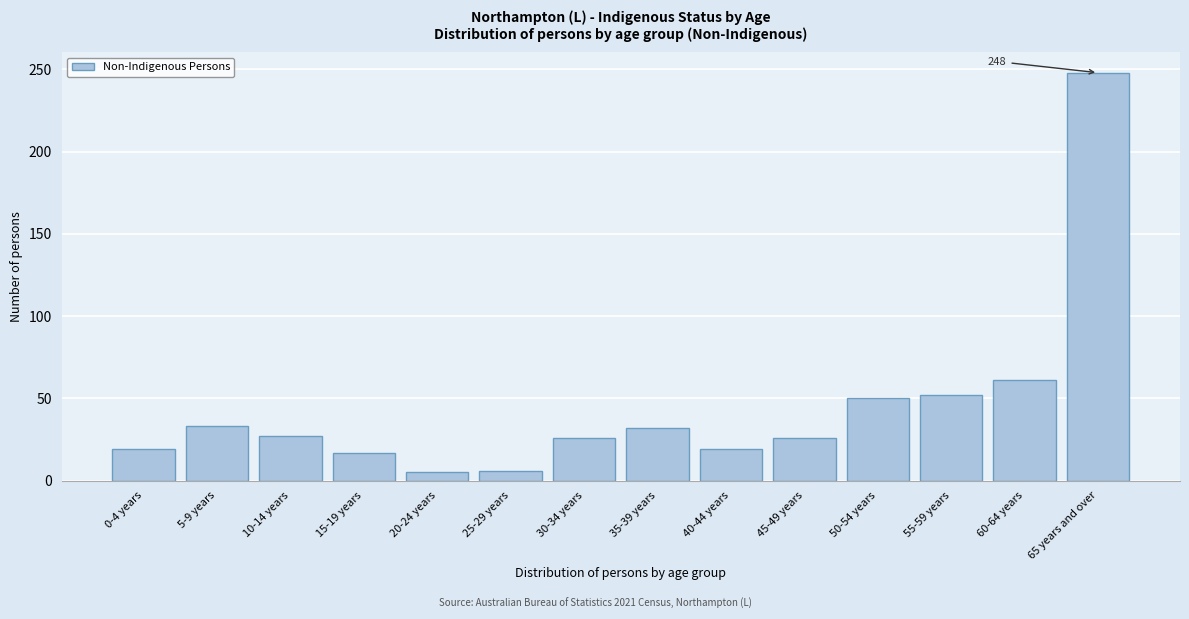

What is the label of the 5th bar from the left?

20-24 years